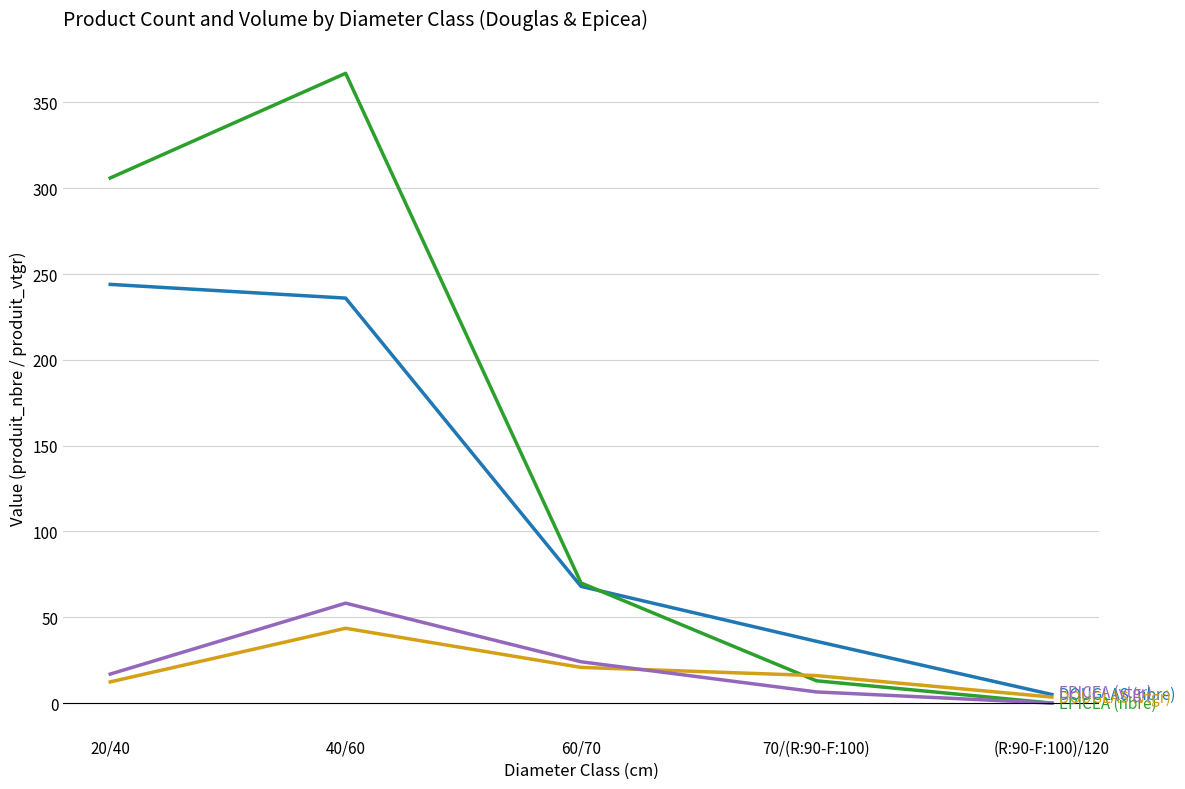

What is the spread (max minus min) of values at 20/40?

293.6